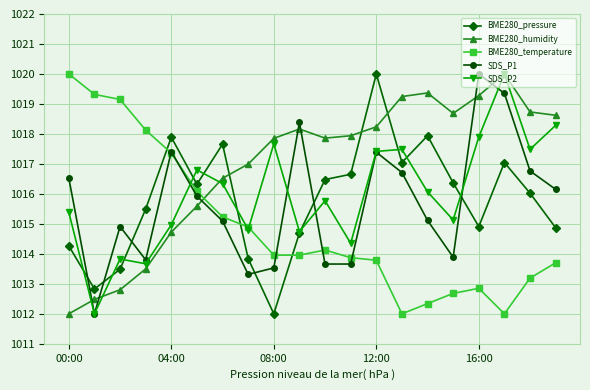

What are all the series names shown in the legend?

BME280_pressure, BME280_humidity, BME280_temperature, SDS_P1, SDS_P2